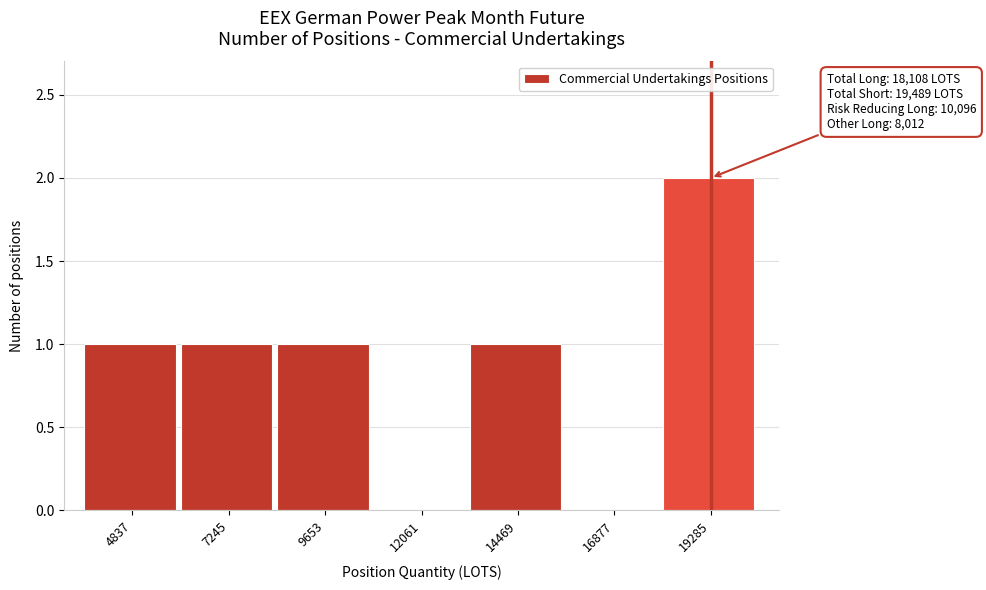

Which range on the x-axis has the tallest bar?

18000 to 20500